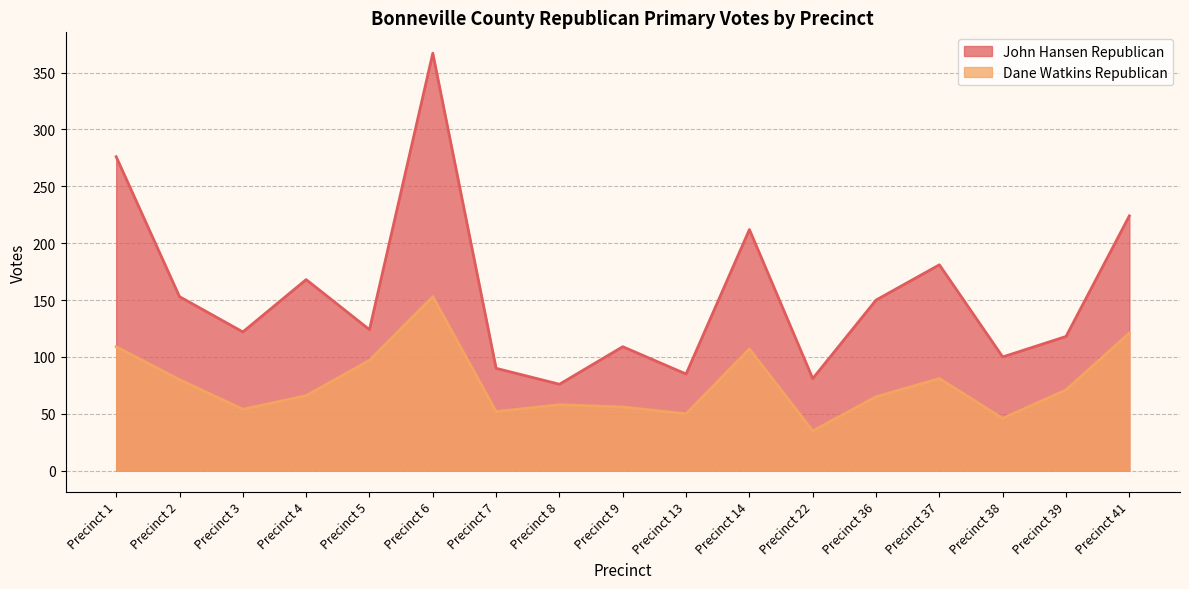

What is the difference between the John Hansen Republican values at Precinct 37 and Precinct 39?

63